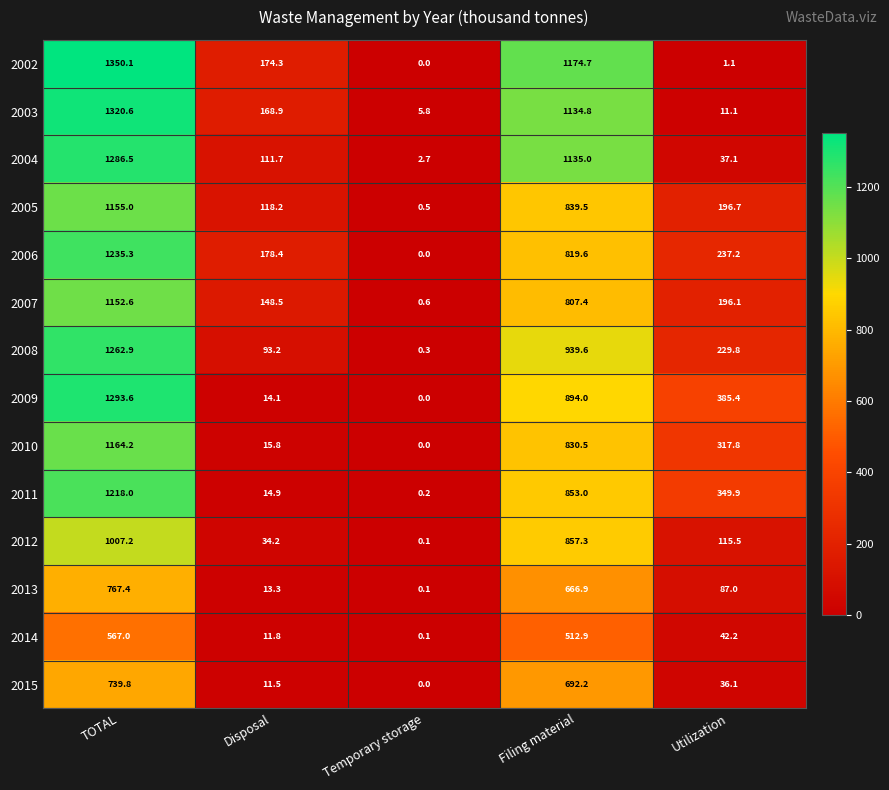

The 2009 series shows 2042.4 at TOTAL. True or false?

False